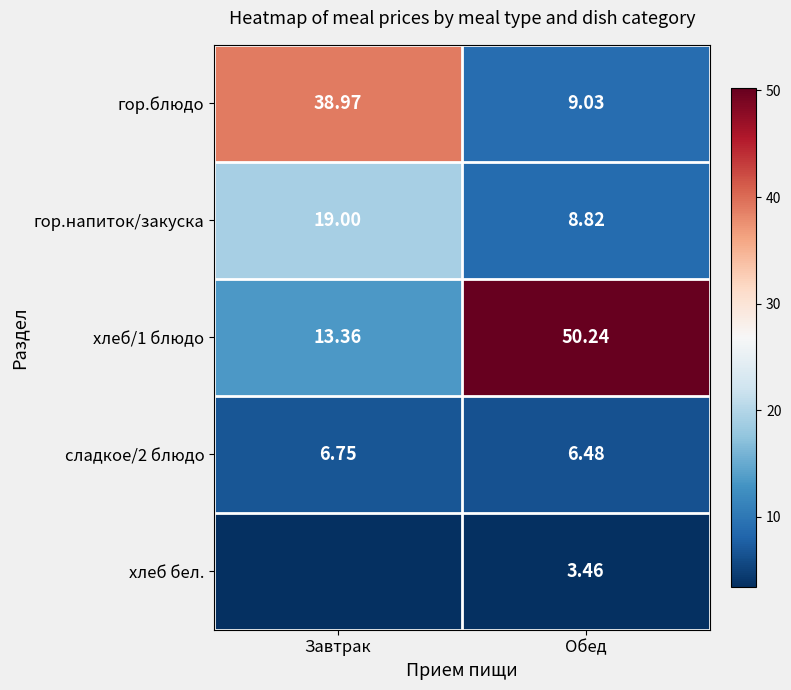

Rank the categories by сладкое/2 блюдо value from highest to lowest.

Завтрак, Обед